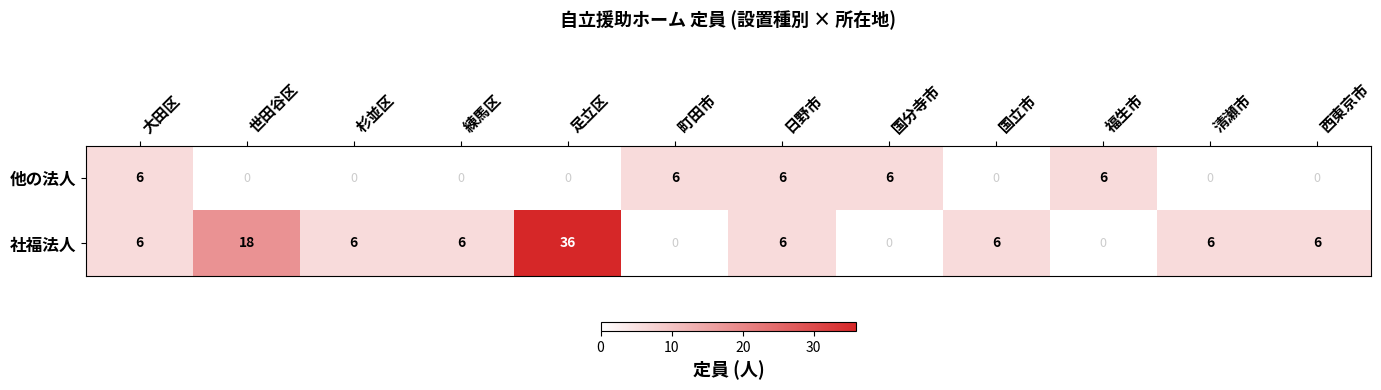

At how many categories does at least one series exceed 0?

12